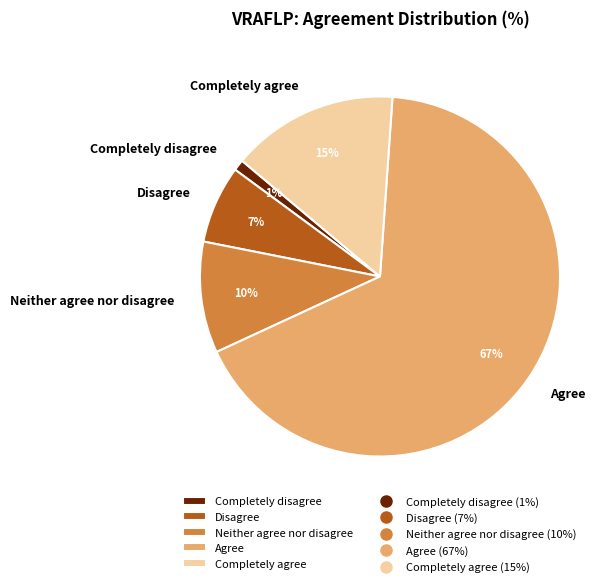

Rank the categories by value from highest to lowest.

Agree, Completely agree, Neither agree nor disagree, Disagree, Completely disagree